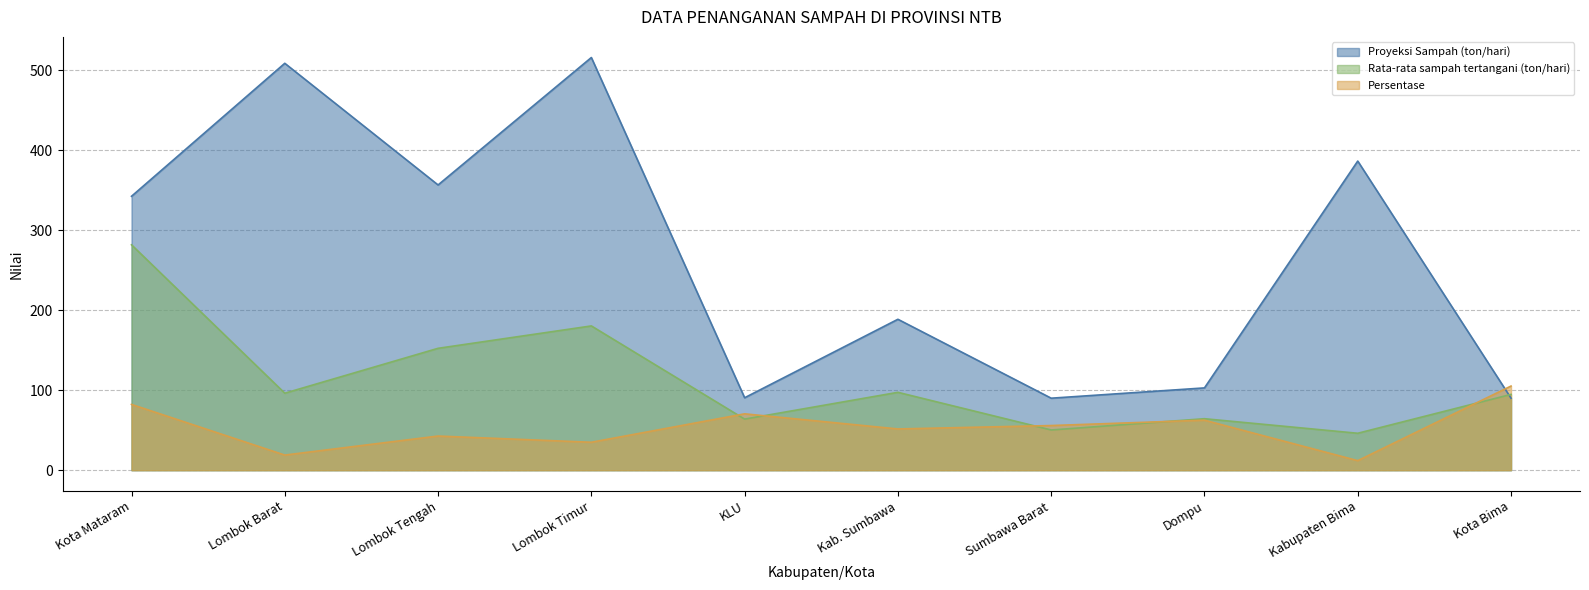

What is the label of the 5th point from the right?

Kab. Sumbawa